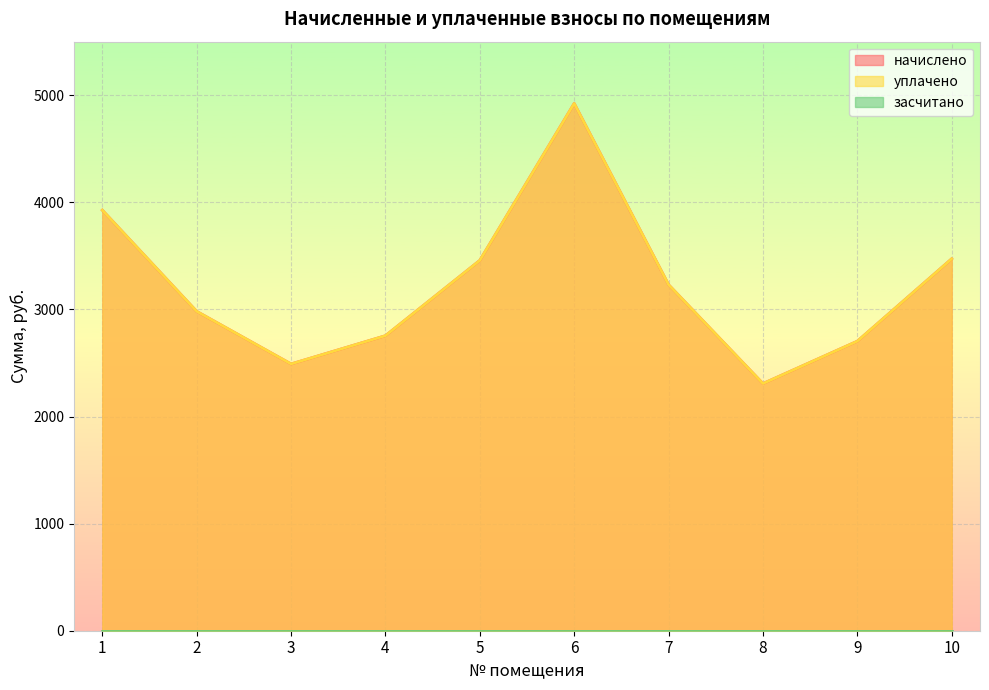

What is the total value across all series at 9?

5406.5